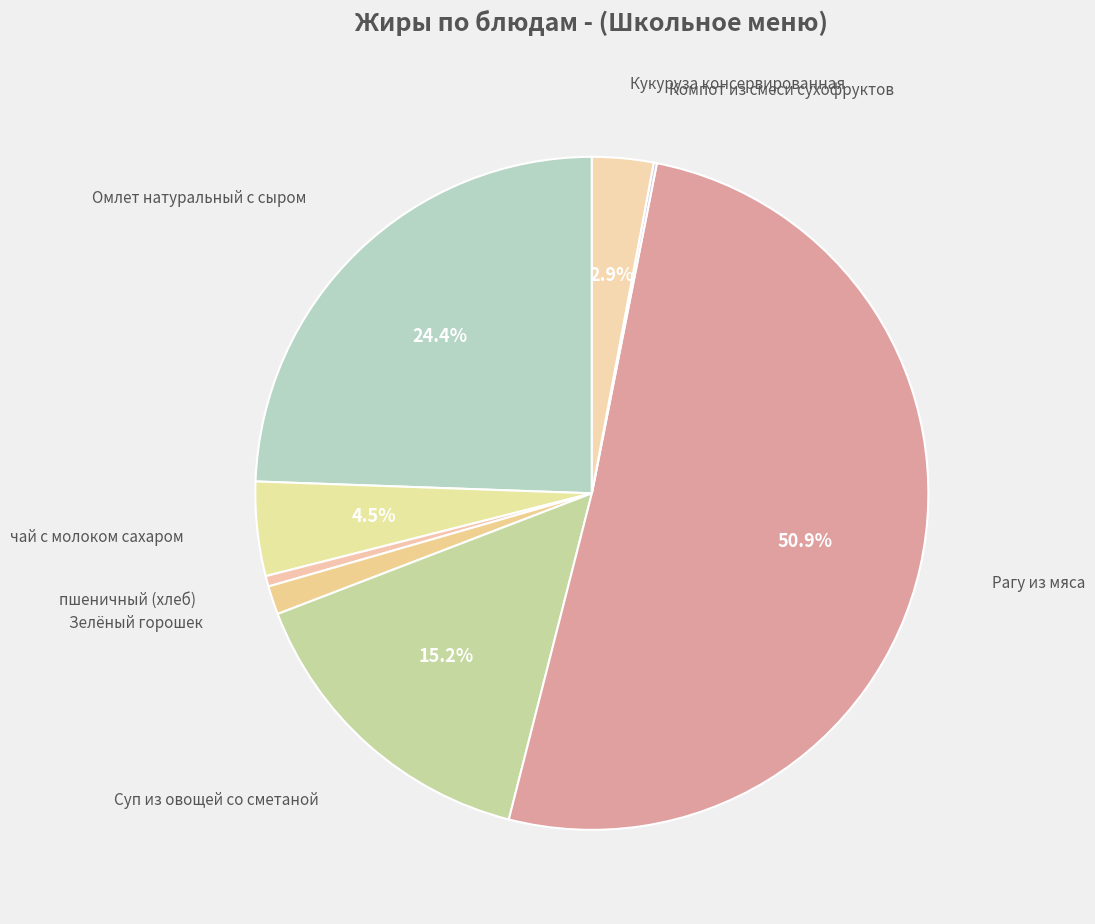

Which category has the biggest portion of the pie?

Рагу из мяса